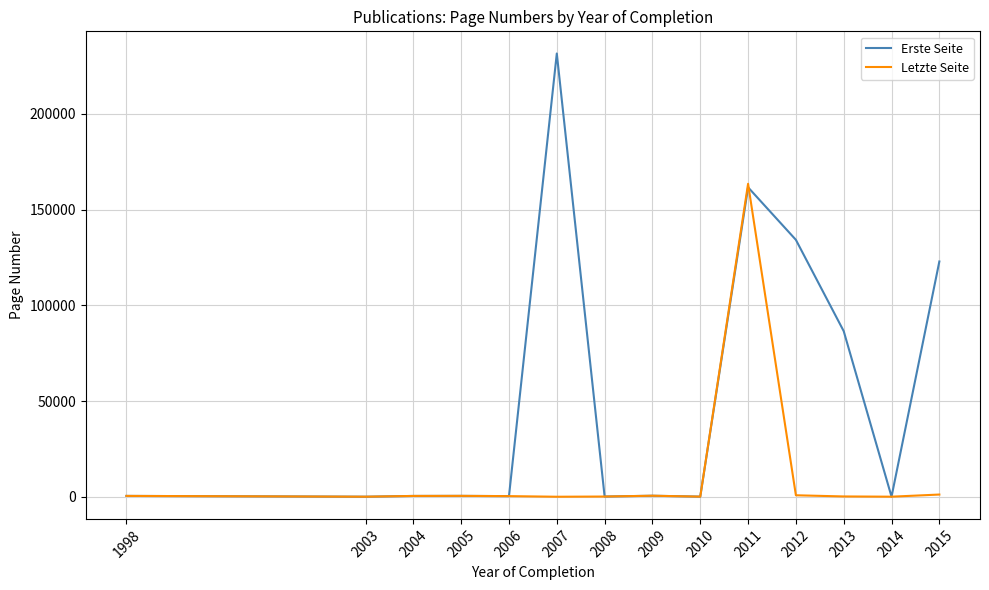

Between 2004 and 2013, which series saw the biggest shift?

Erste Seite